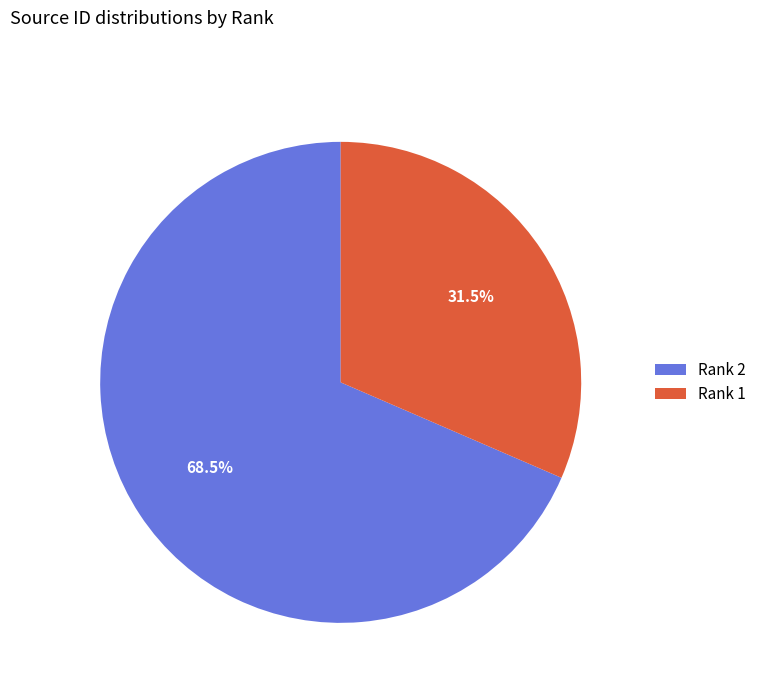

What is the ratio of the value at Rank 2 to the value at Rank 1?

2.2